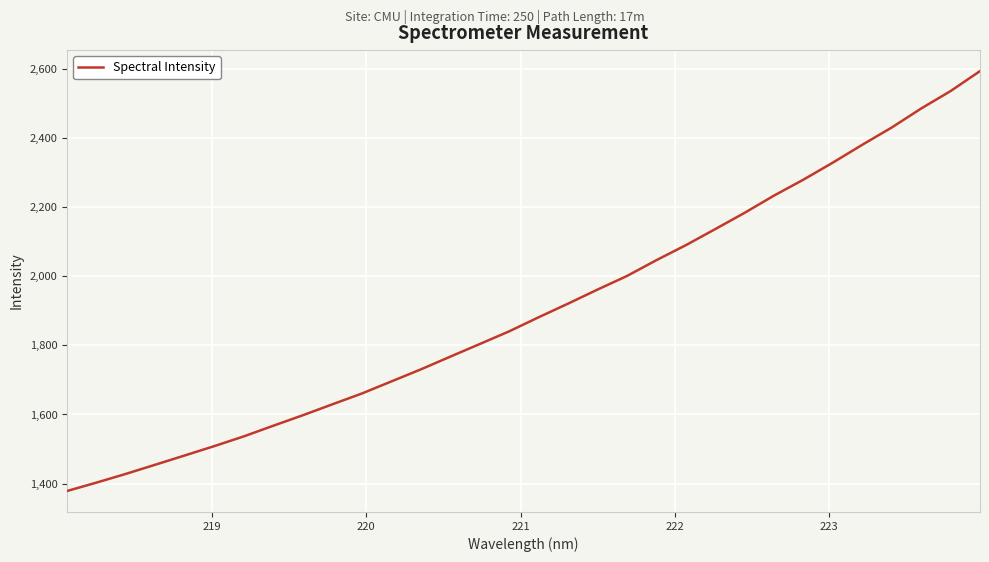

What is the smallest value displayed?

1378.4